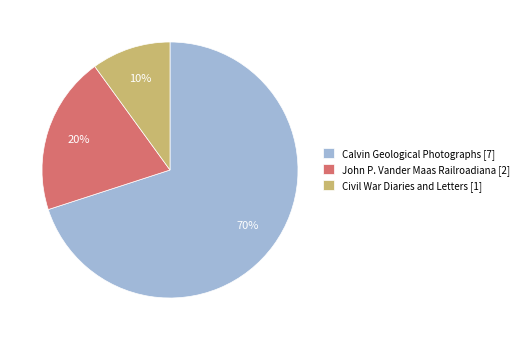

Is the sum of Civil War Diaries and Letters [1] and Calvin Geological Photographs [7] greater than half?

Yes